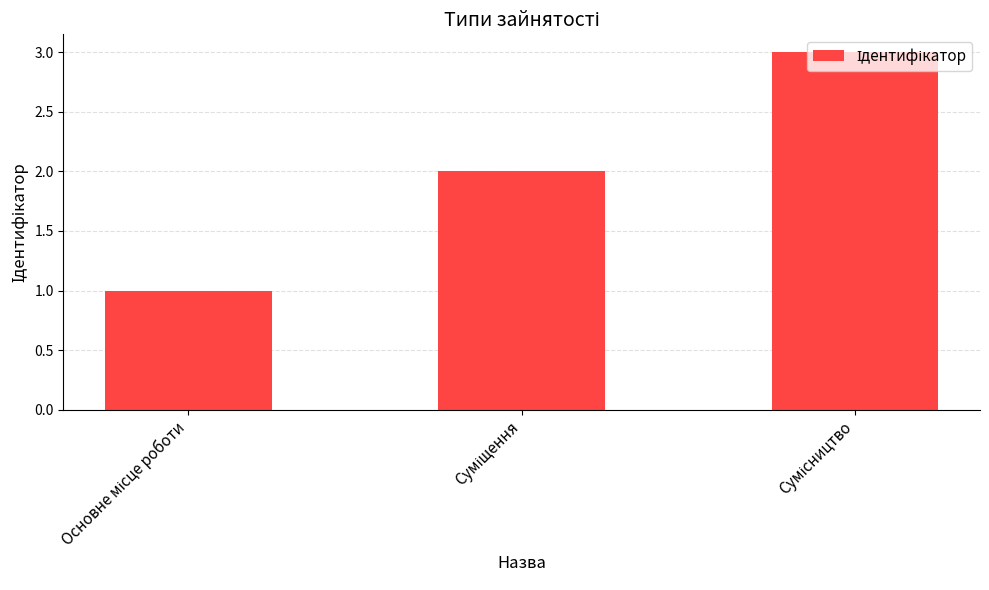

What is the maximum value shown in the chart?

3